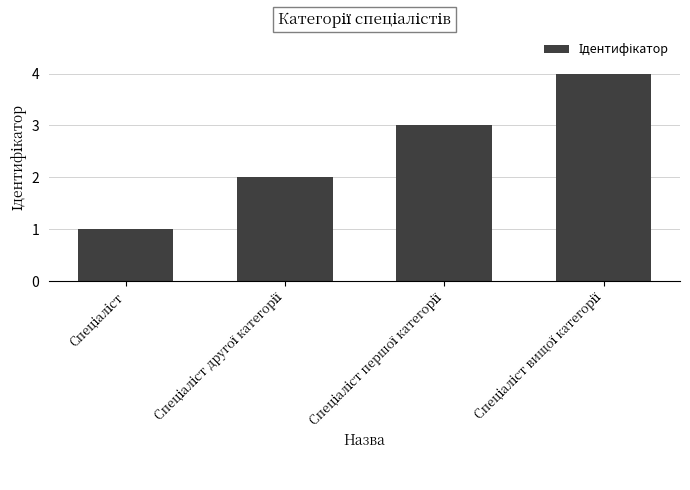

What is the greatest value displayed?

4